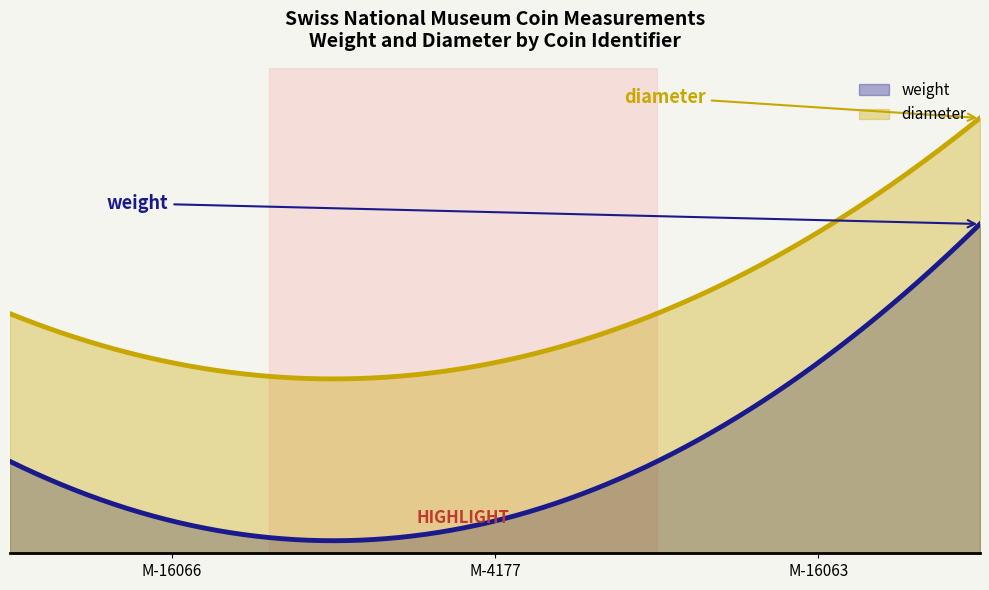

Which series has the largest range (max minus min)?

weight